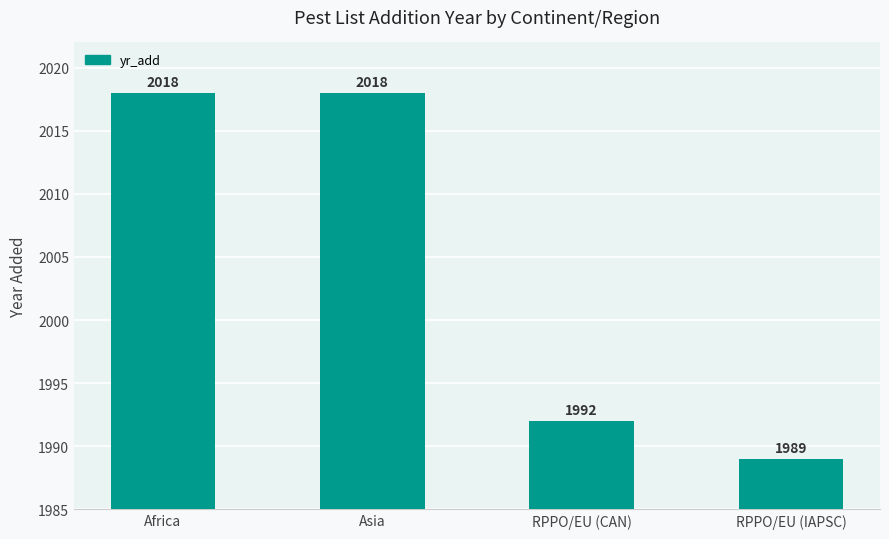

Reading right to left, what are all the values shown in this chart?

1989	1992	2018	2018